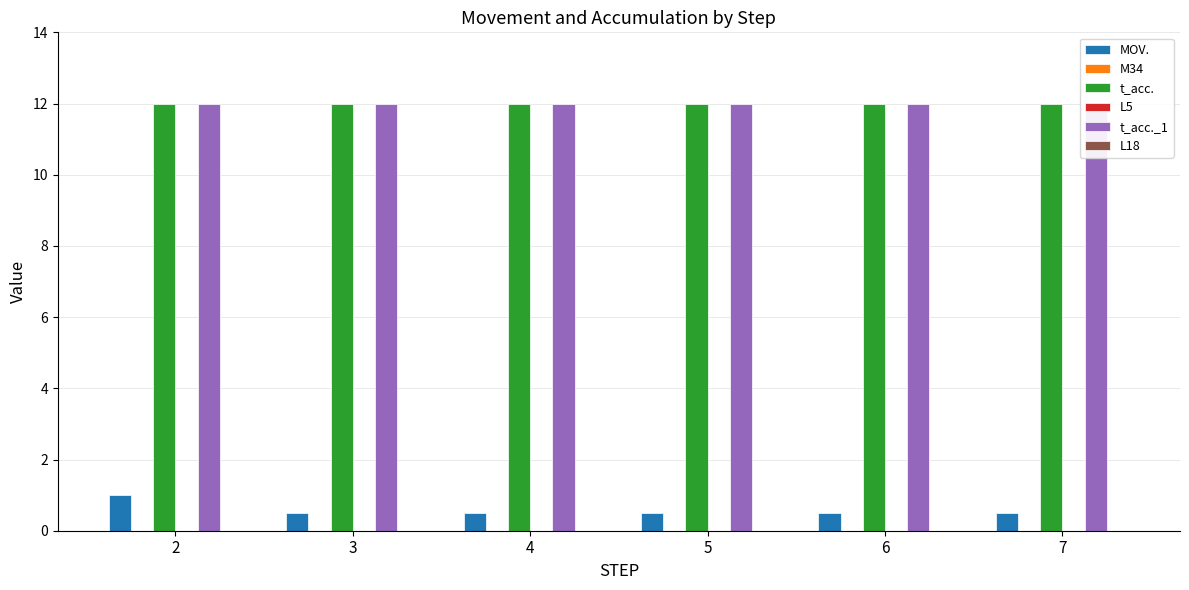

Is the value of MOV. at 2 greater than the value of M34 at 7?

Yes